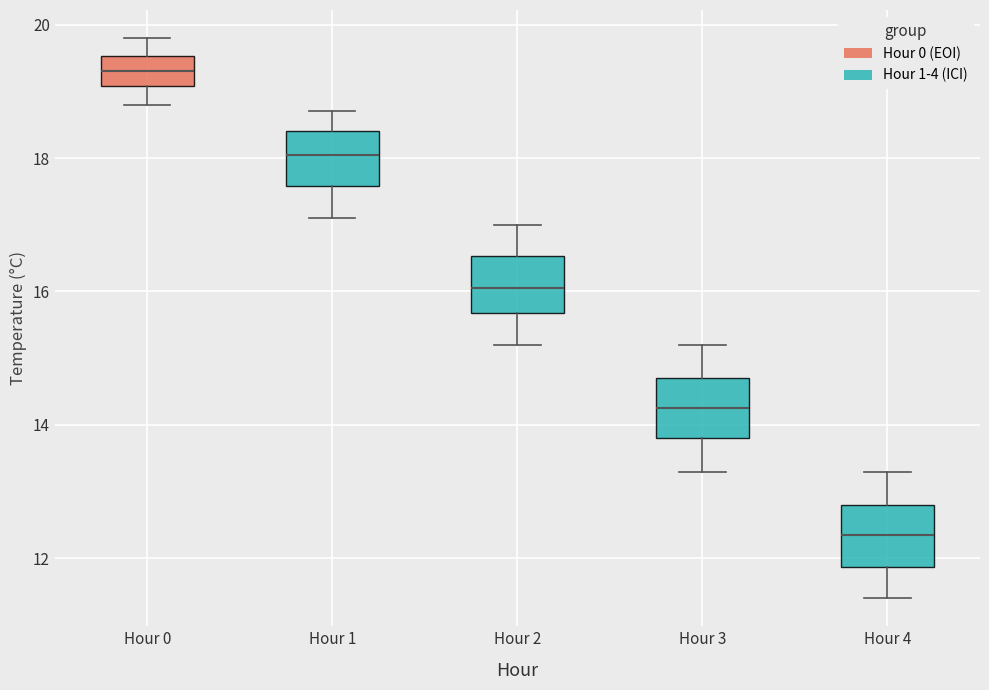

Reading left to right, transcribe this box plot: for each box, give where its median line is, the range the box spans, and where its two whiskers end, as read against the y-axis. The values are not printed on the chart, so give them approximately, as read against the axis.

Hour 0: median 19.4, box 19.0 to 19.6, whiskers 18.8 to 19.8
Hour 1: median 18.0, box 17.6 to 18.4, whiskers 17.2 to 18.8
Hour 2: median 16.0, box 15.6 to 16.6, whiskers 15.2 to 17.0
Hour 3: median 14.2, box 13.8 to 14.8, whiskers 13.4 to 15.2
Hour 4: median 12.4, box 11.8 to 12.8, whiskers 11.4 to 13.4